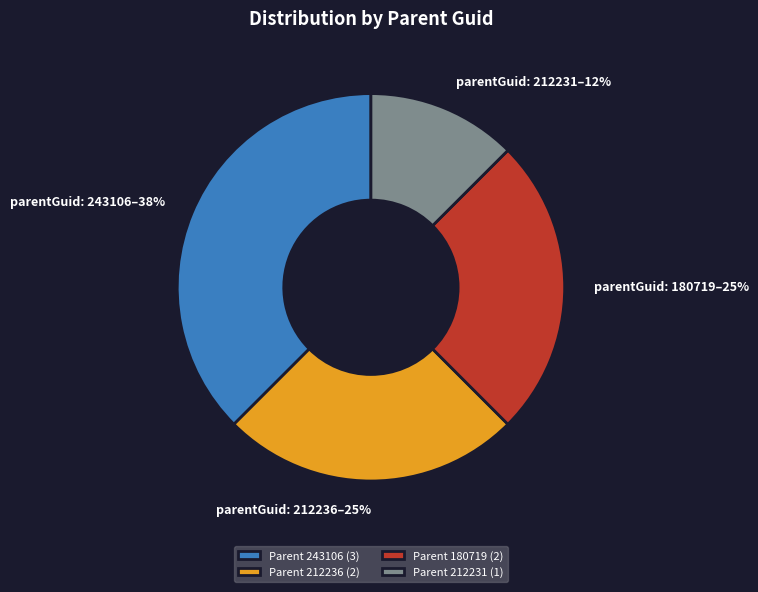

What is the smallest slice in the pie chart?

Parent 212231 (1)